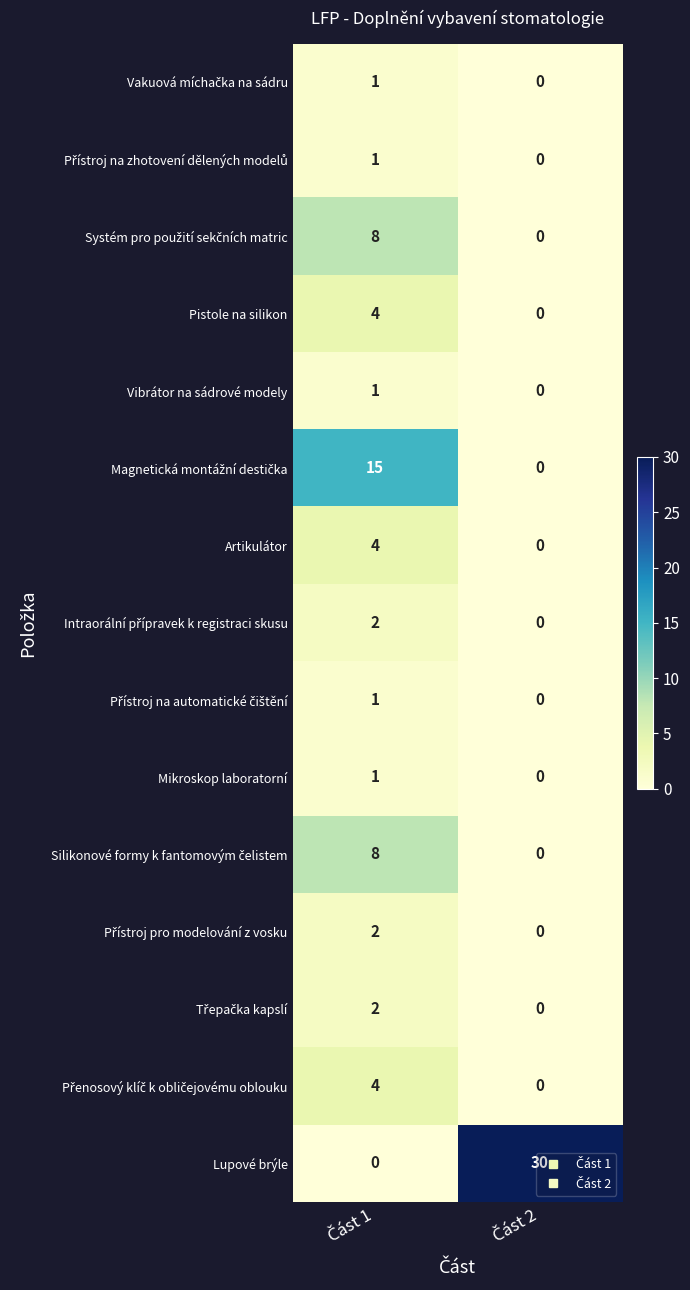

What is the greatest value displayed?

30